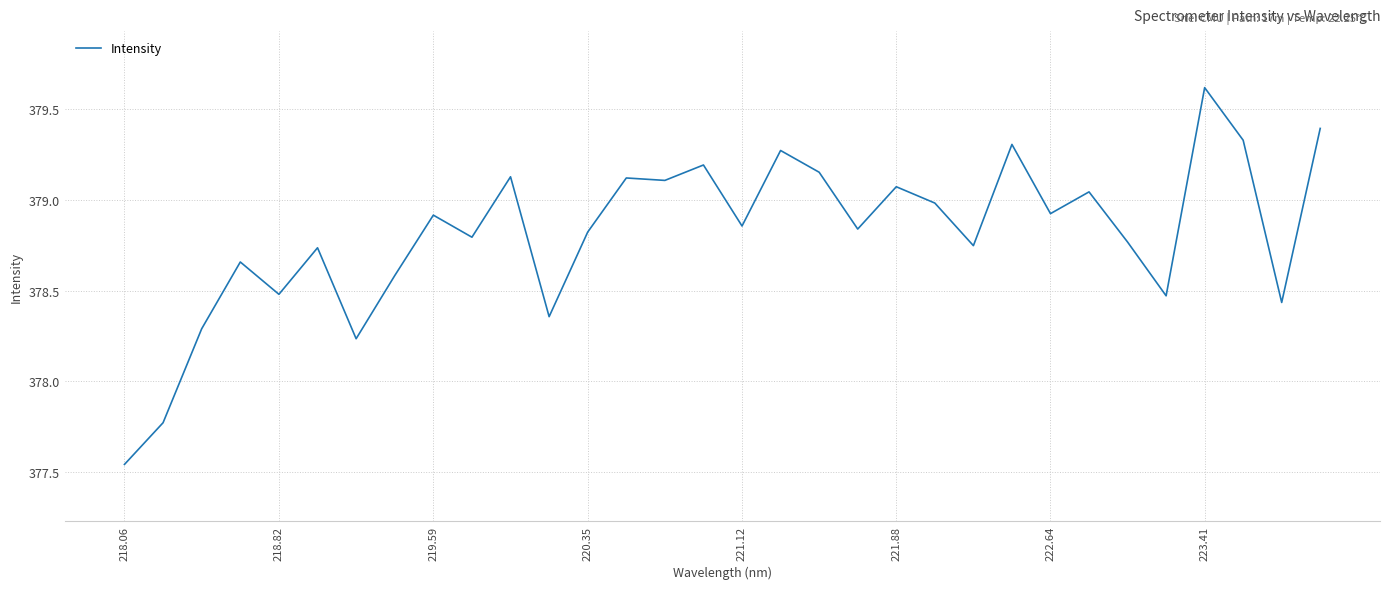

What is the maximum value shown in the chart?

379.6